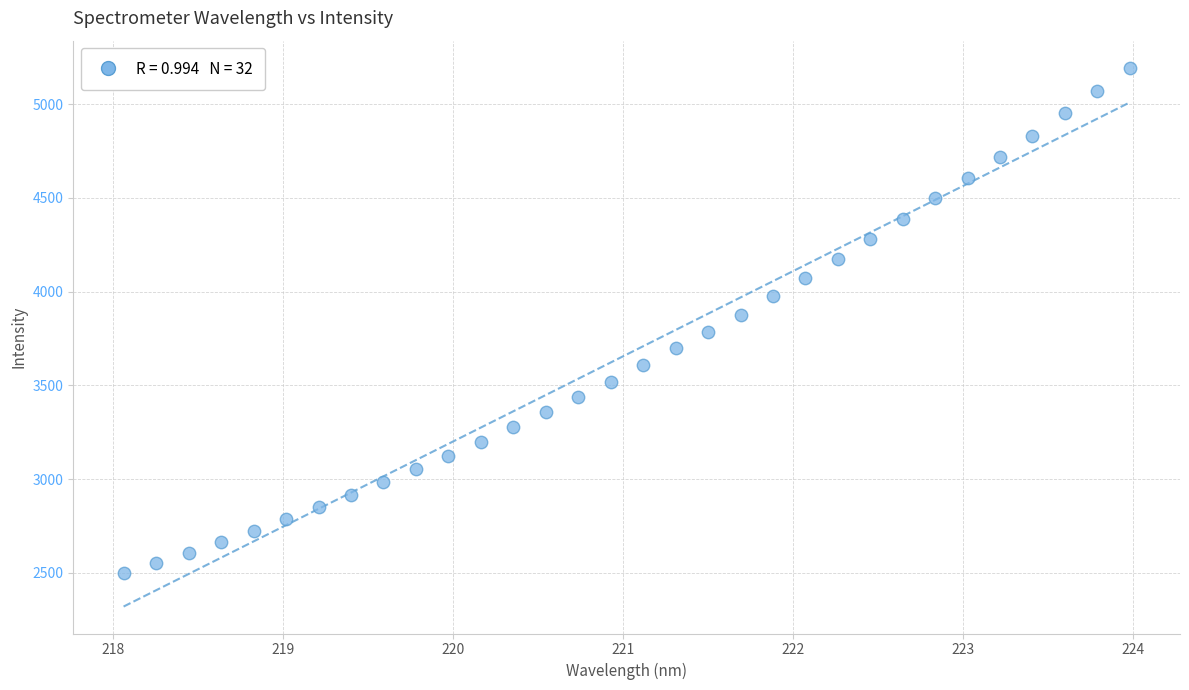

What is the range of X values (max minus min)?

5.9